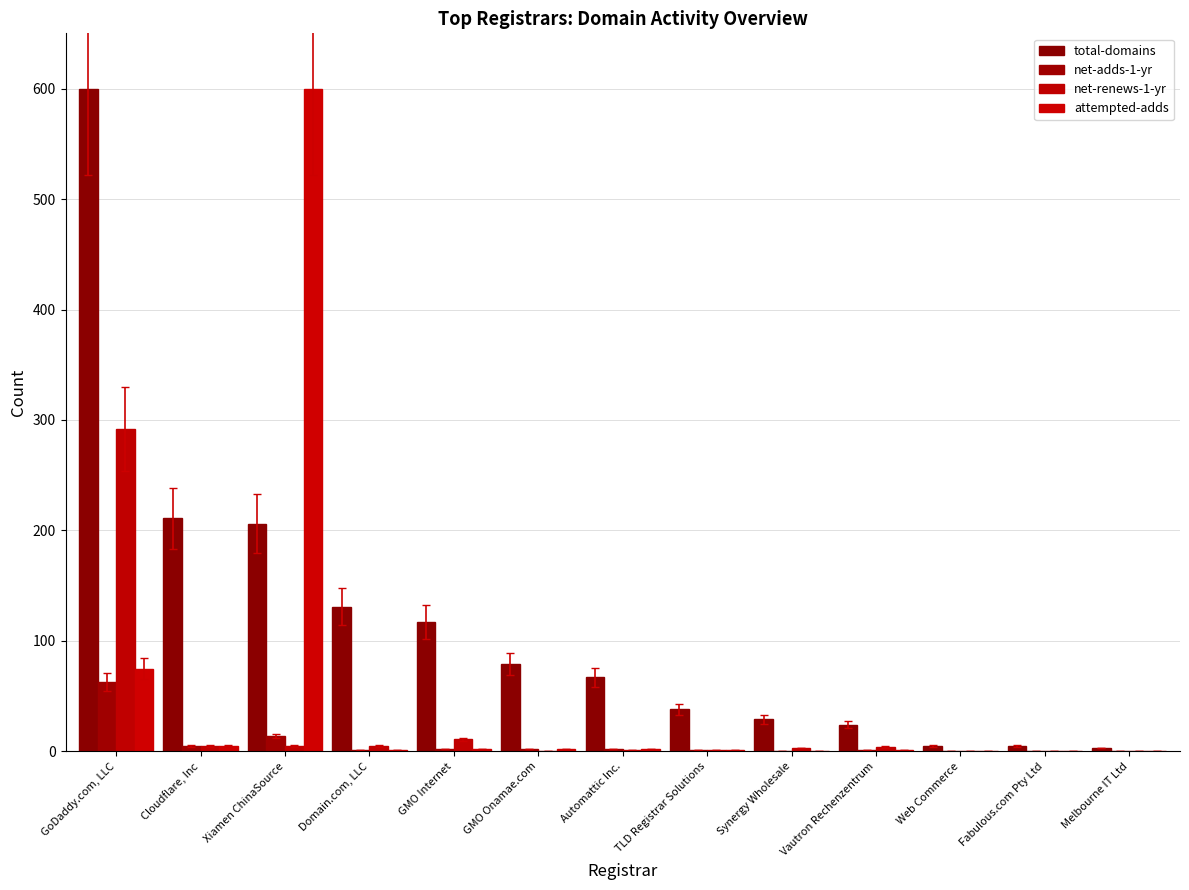

At which label is total-domains closest to 301?

Cloudflare, Inc